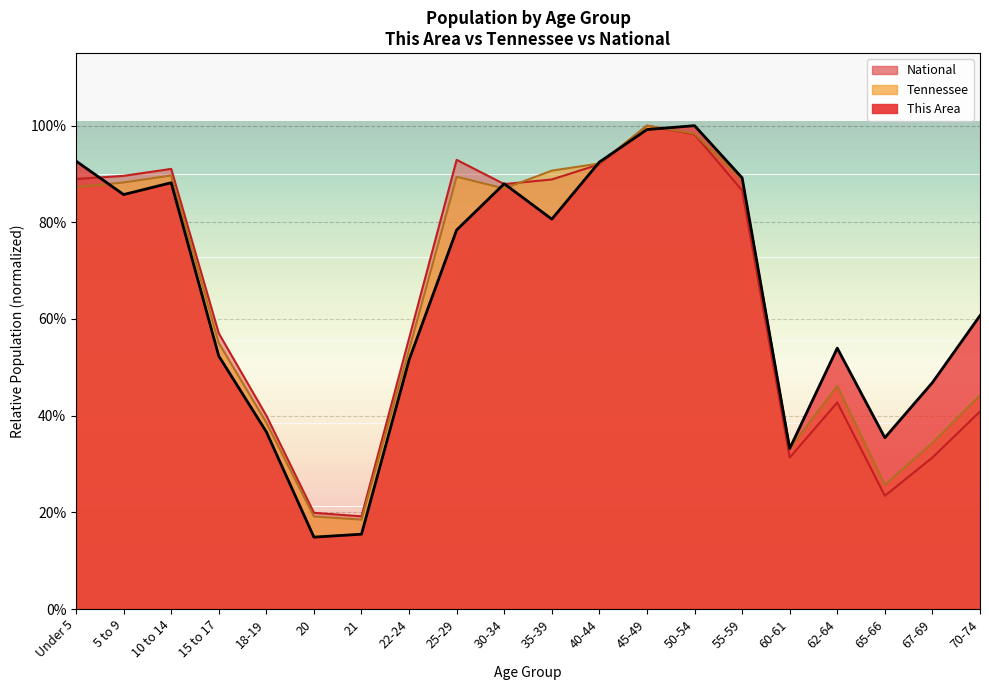

How many intersections are there between This Area and Tennessee?

8